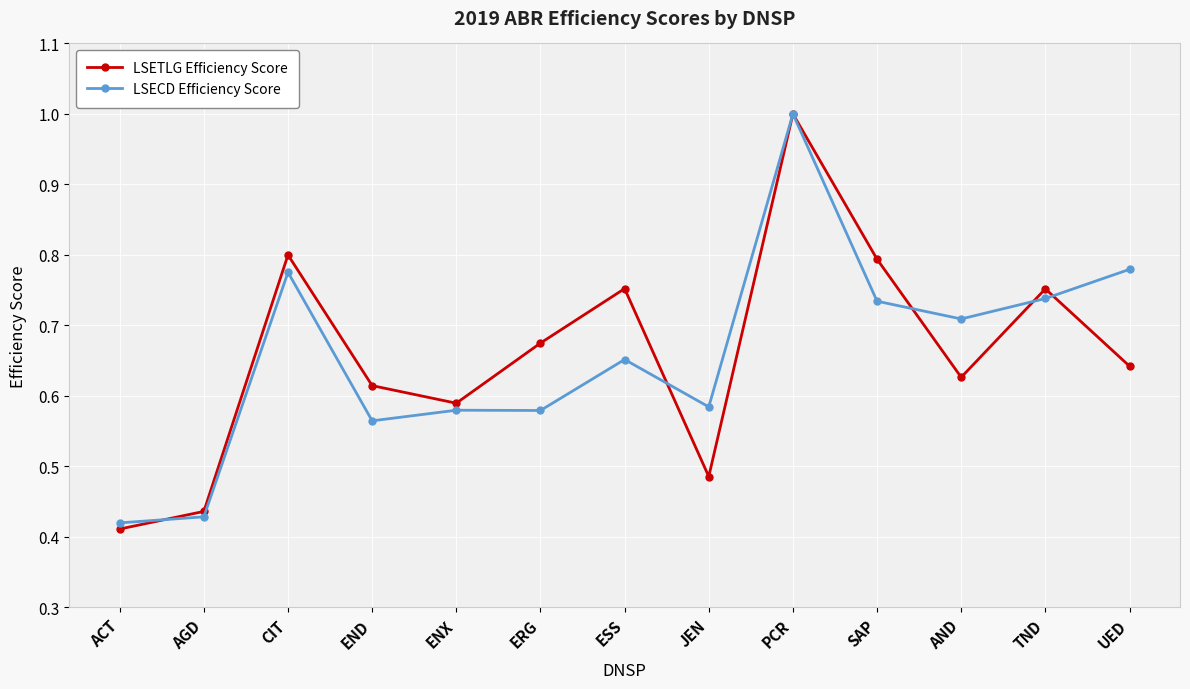

Which category has the highest value across all series?

PCR